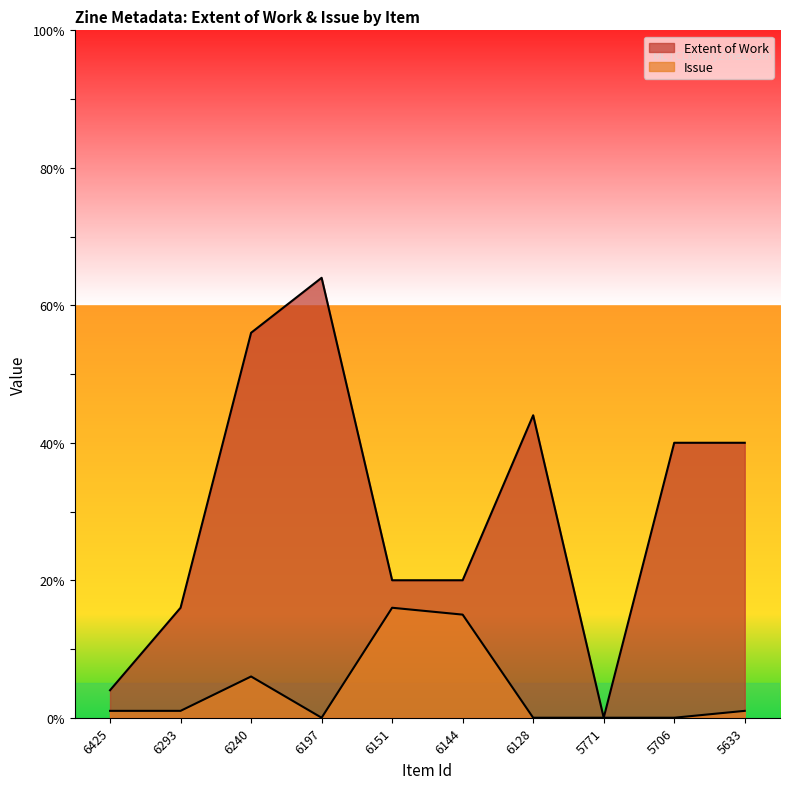

Is the value of Extent of Work at 6425 greater than the value of Issue at 6128?

Yes